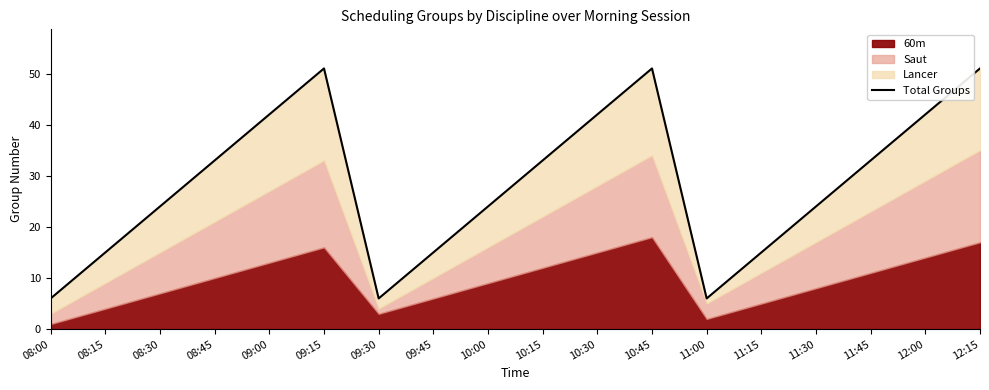

The chart shows a value of 33 at 08:45. True or false?

True